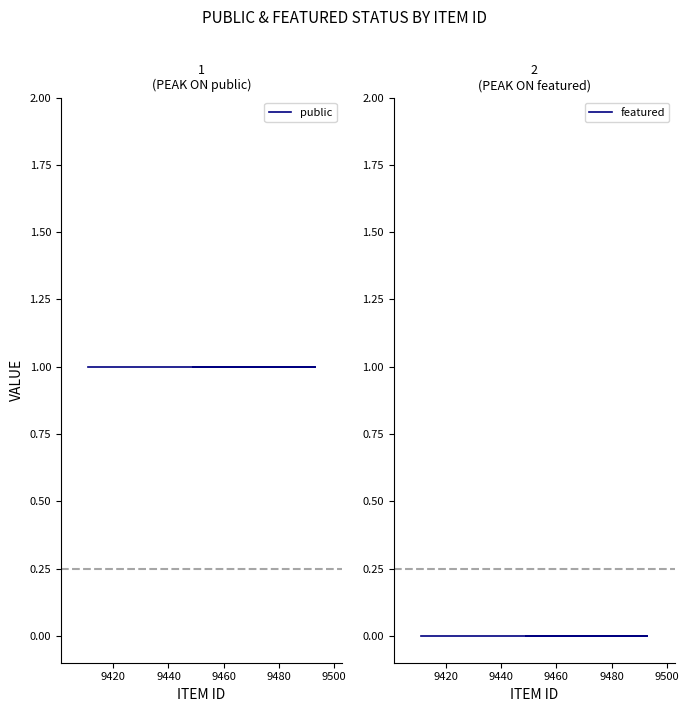

True or false: featured has more than 1 points higher than both neighbors.

False